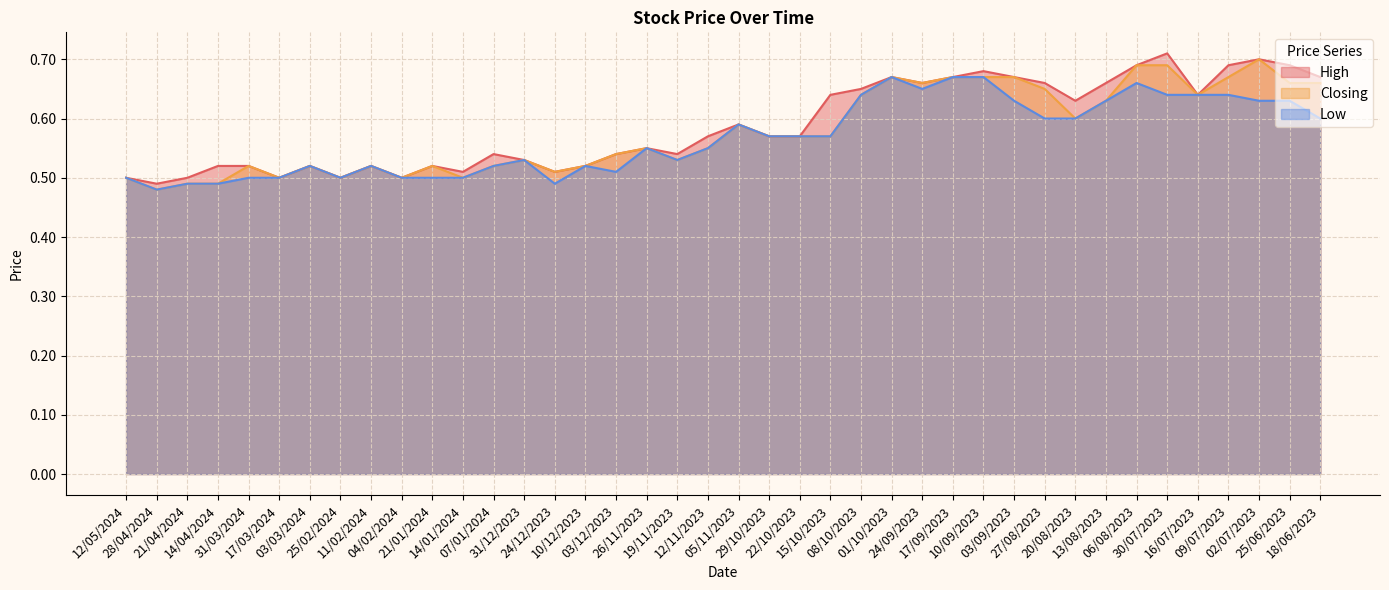

True or false: Closing and High cross at least once.

False